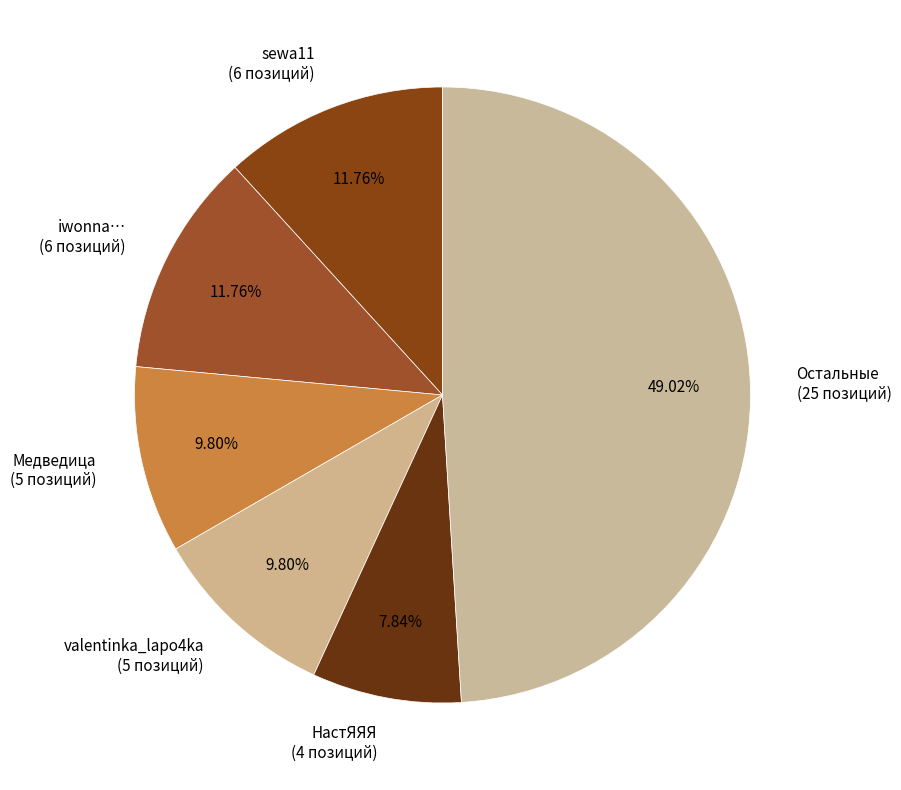

Approximately how many times larger is the value at НастЯЯЯ (4 позиций) compared to Медведица (5 позиций)?

0.8